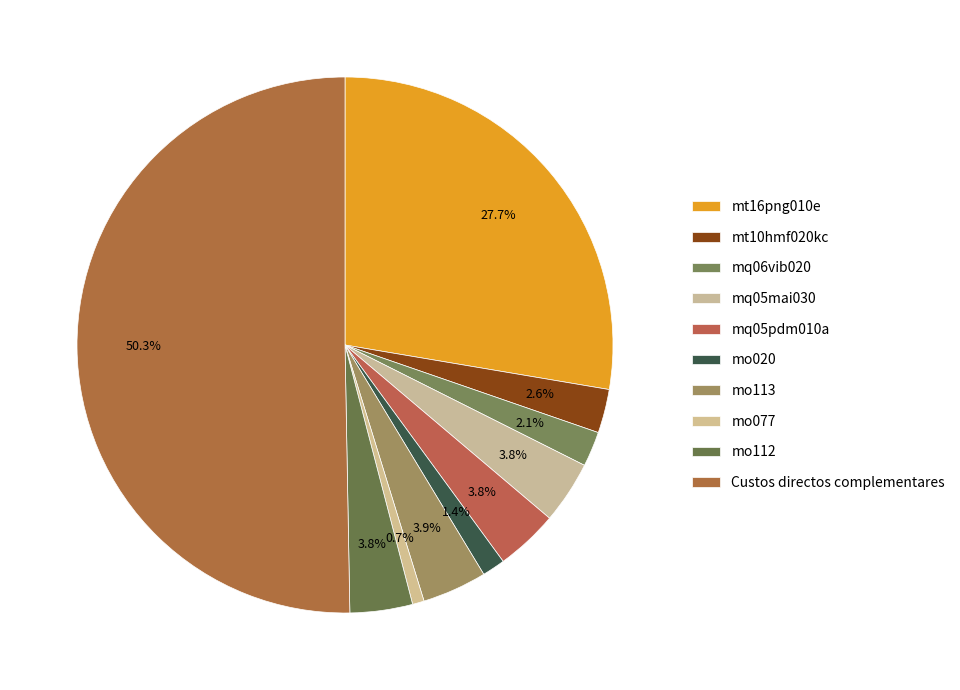

The mq05pdm010a slice represents 4% of the pie. True or false?

True